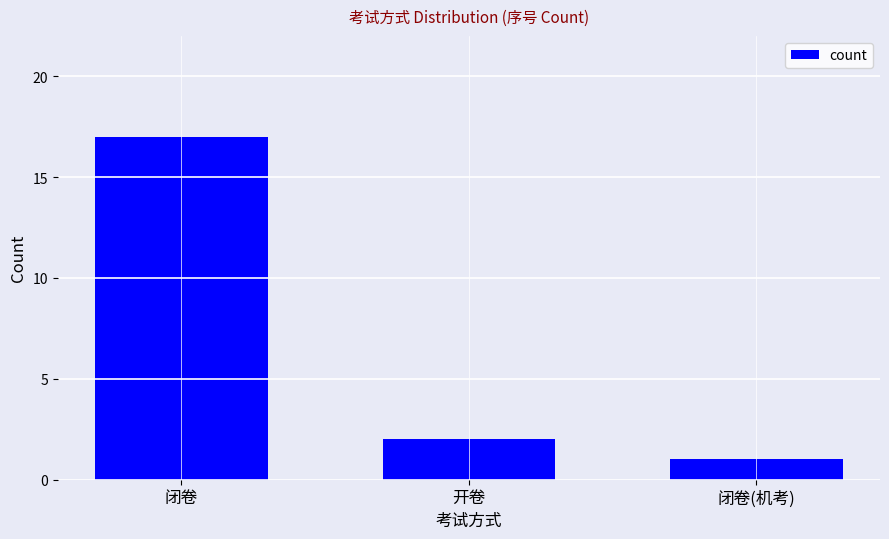

Where is the data nearest to the value 9?

开卷